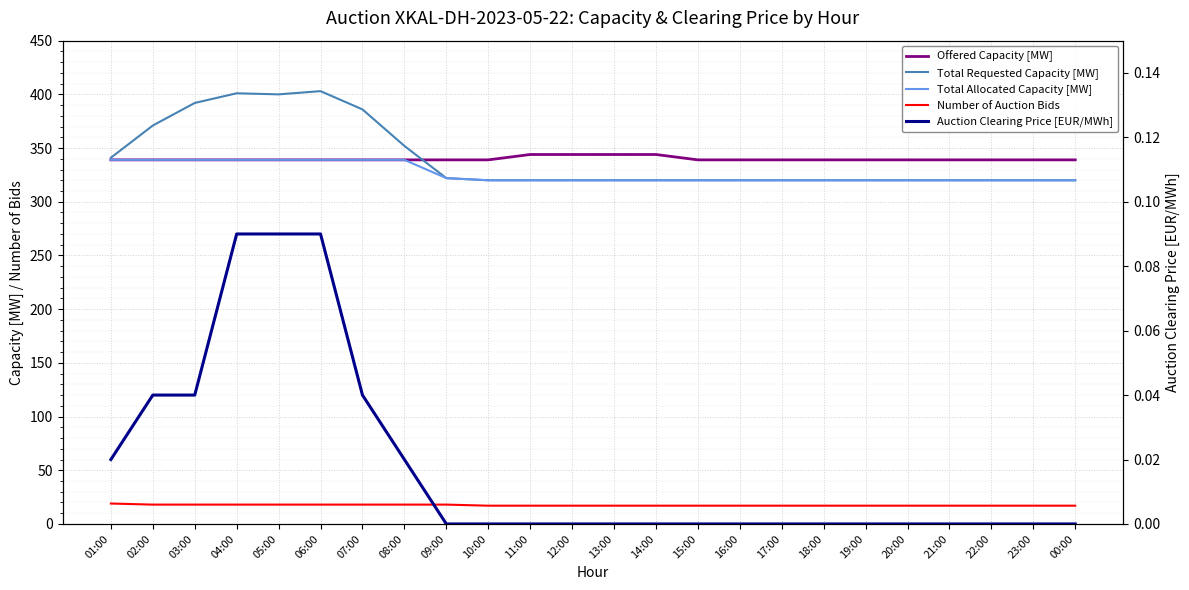

How many values in the Total Allocated Capacity [MW] series exceed 320?

9